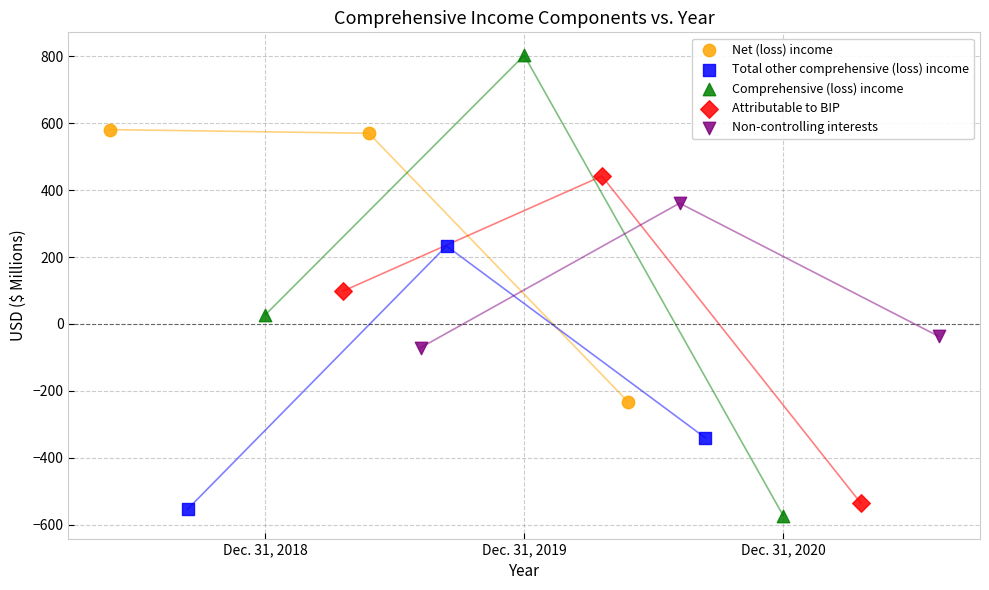

Which series reaches the maximum Y coordinate?

Comprehensive (loss) income